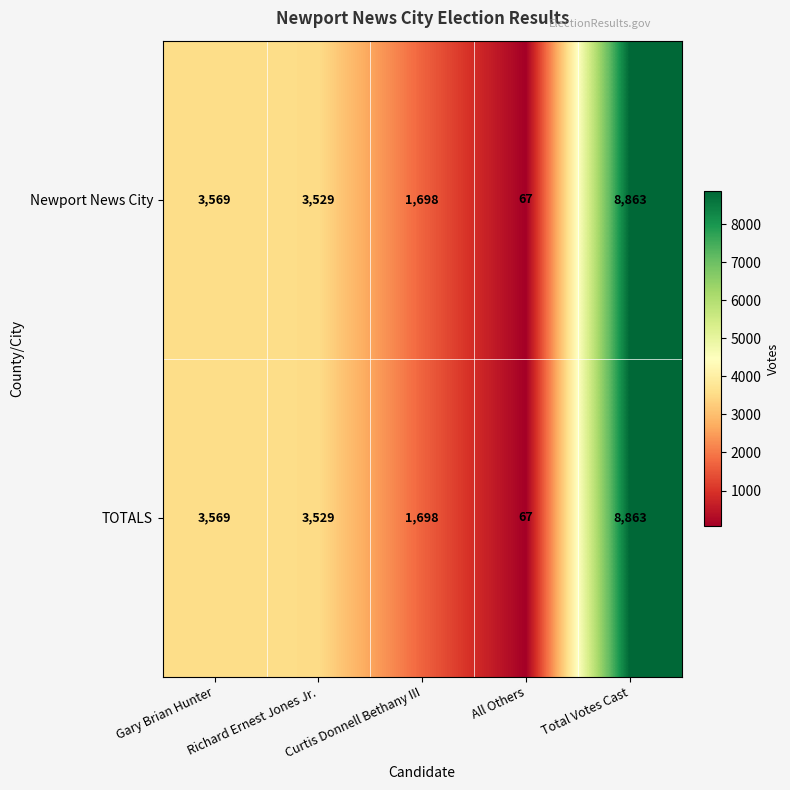

What is the greatest value displayed?

8863